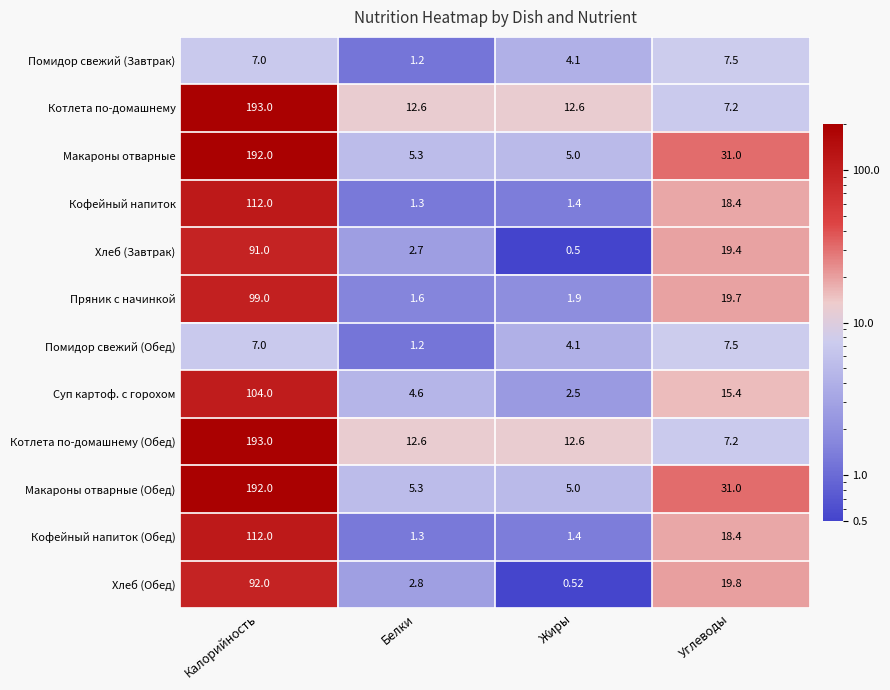

At which category is the sum across all series the highest?

Калорийность